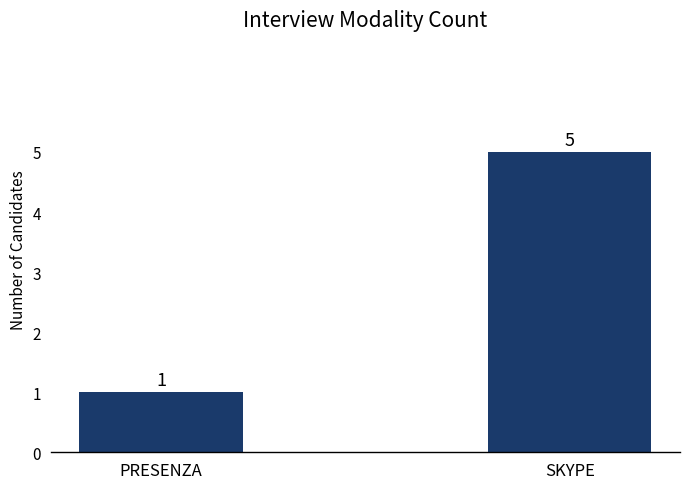

Is it true that the value at SKYPE is 5?

True